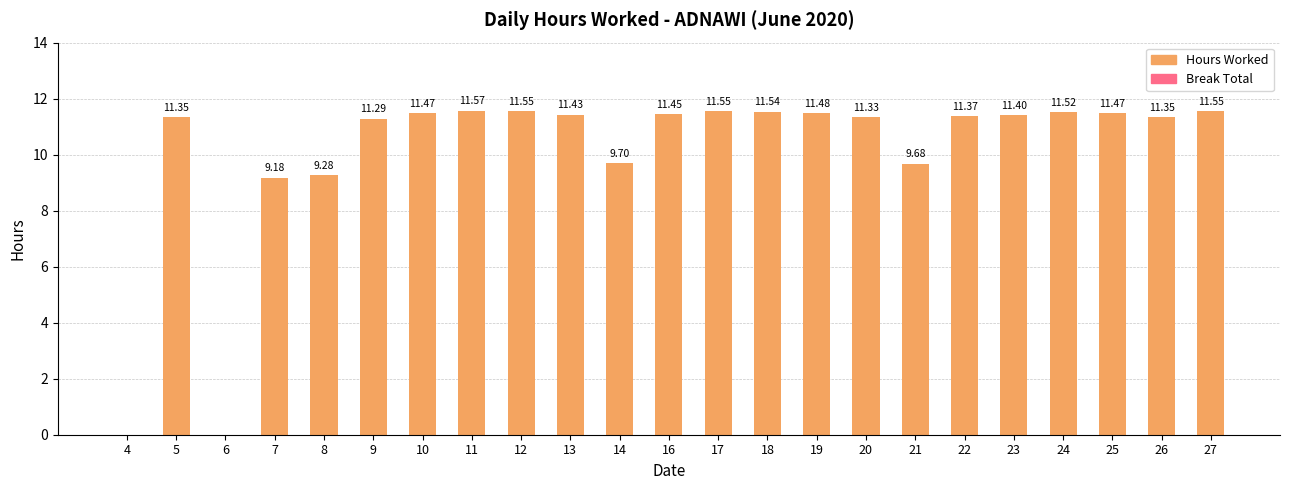

What is the sum of the values at 13 and 6?

11.4